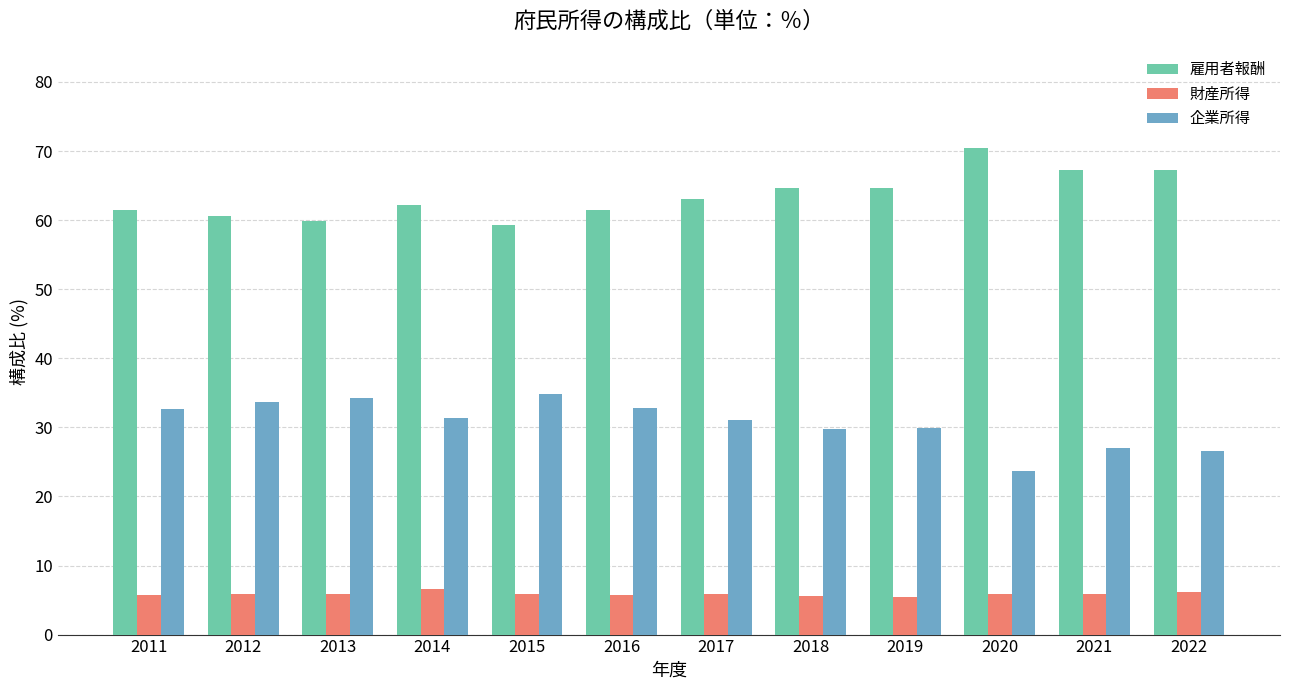

What value does the 雇用者報酬 series have at 2021?

67.2